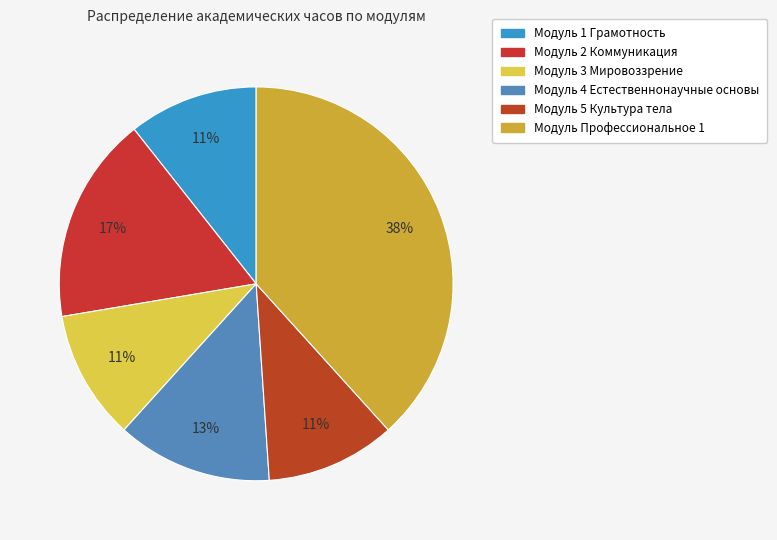

The Модуль Профессиональное 1 slice represents 38% of the pie. True or false?

True